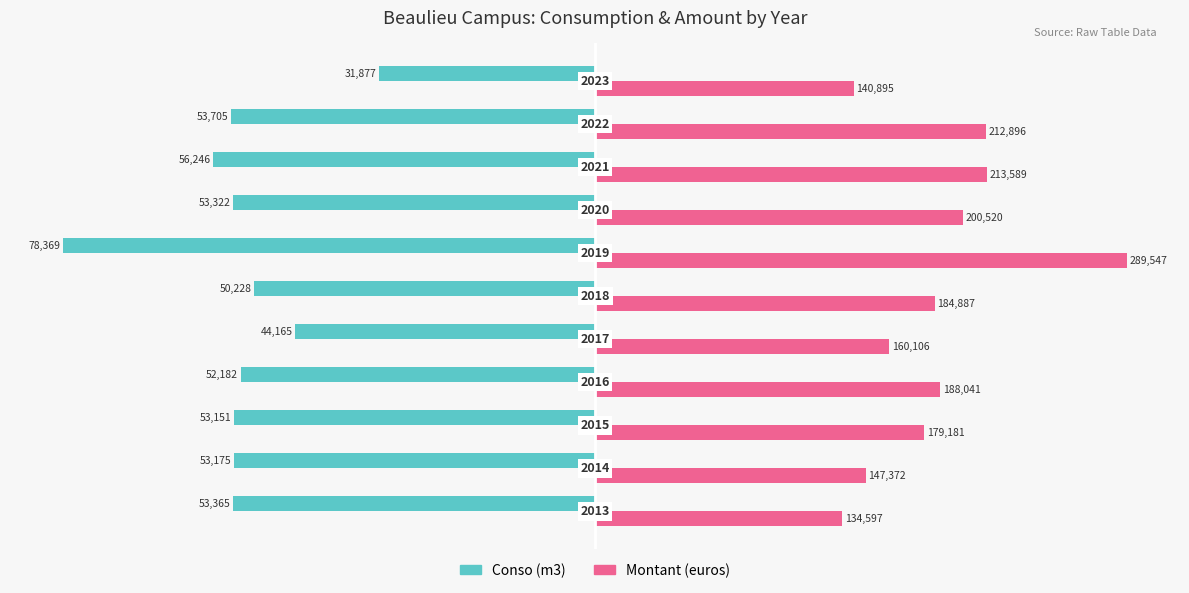

What are all the series names shown in the legend?

Conso (m3), Montant (euros)